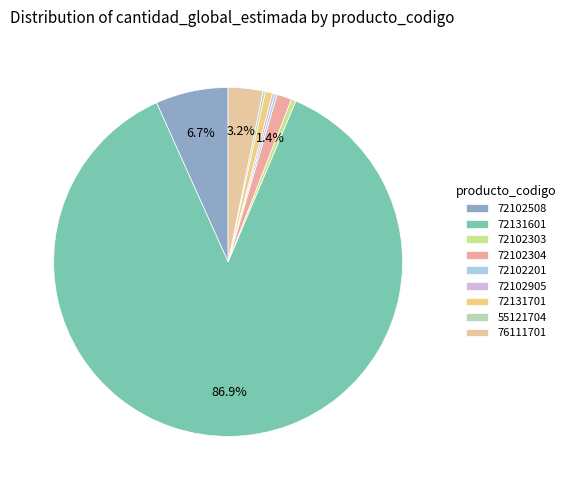

Is it true that 72102304 is 15% of the pie?

False